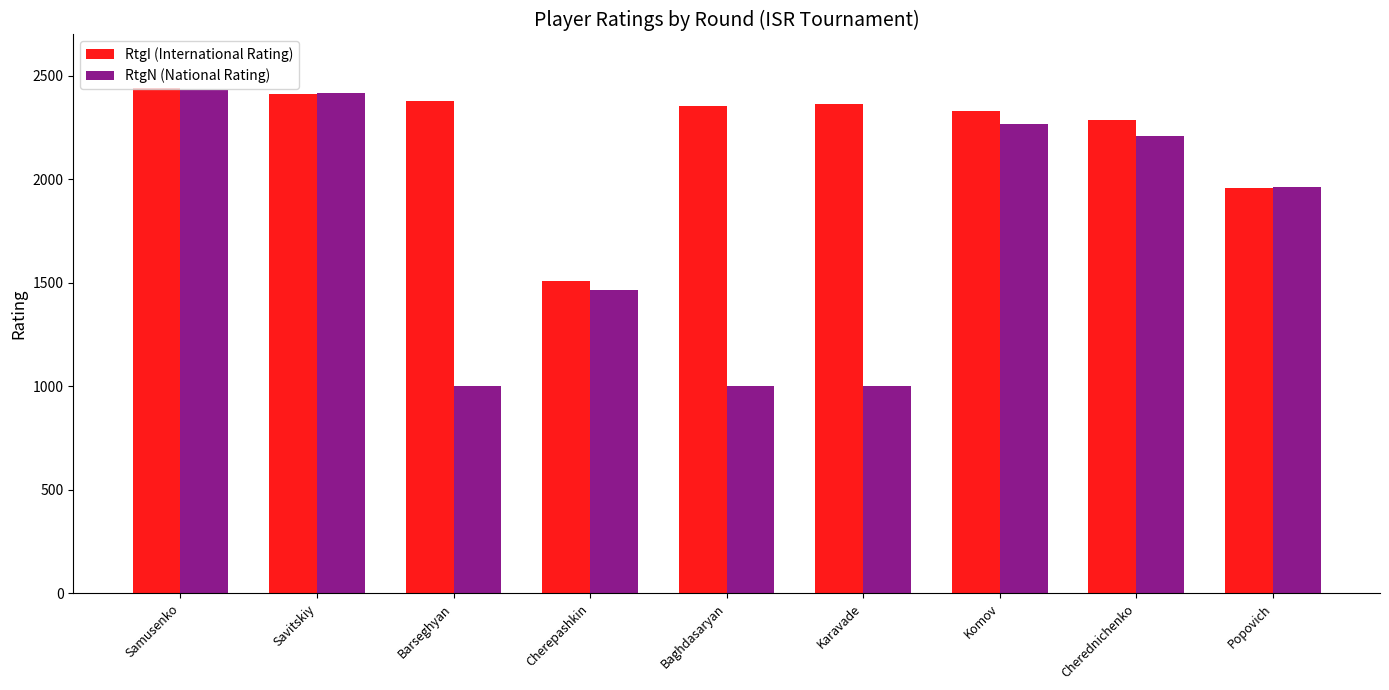

What is the sum of all RtgI (International Rating) values?

20032